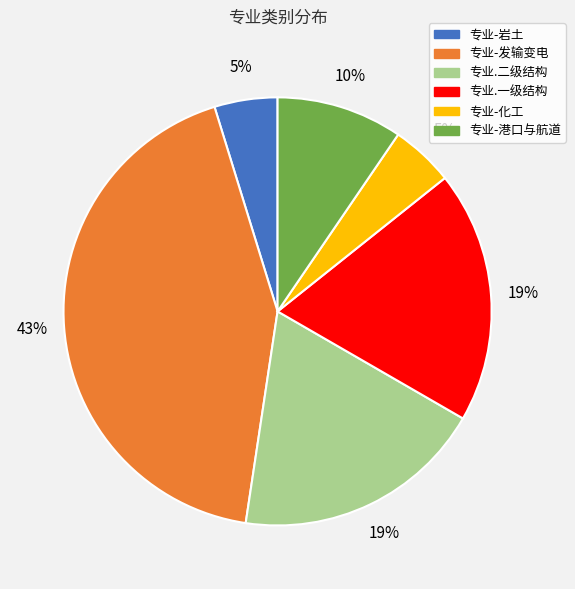

To the nearest percent, what is the average slice percentage?

17%